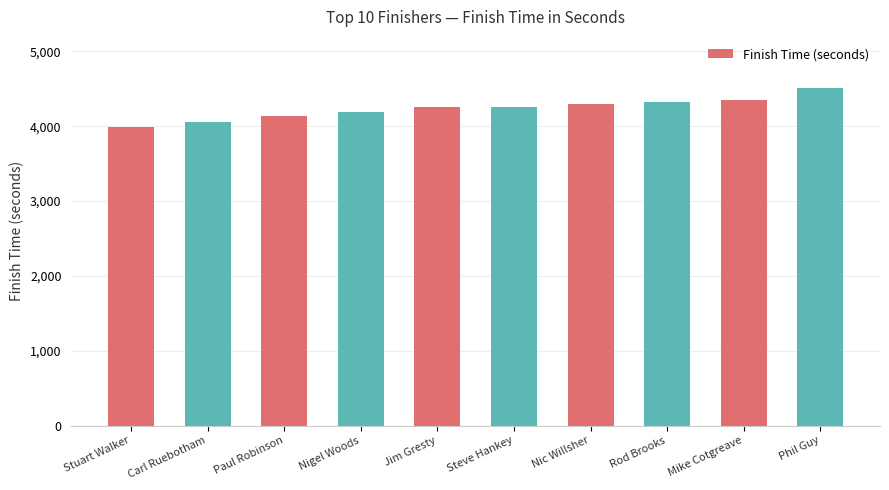

Read the value at Nigel Woods, to the nearest 100.

4200